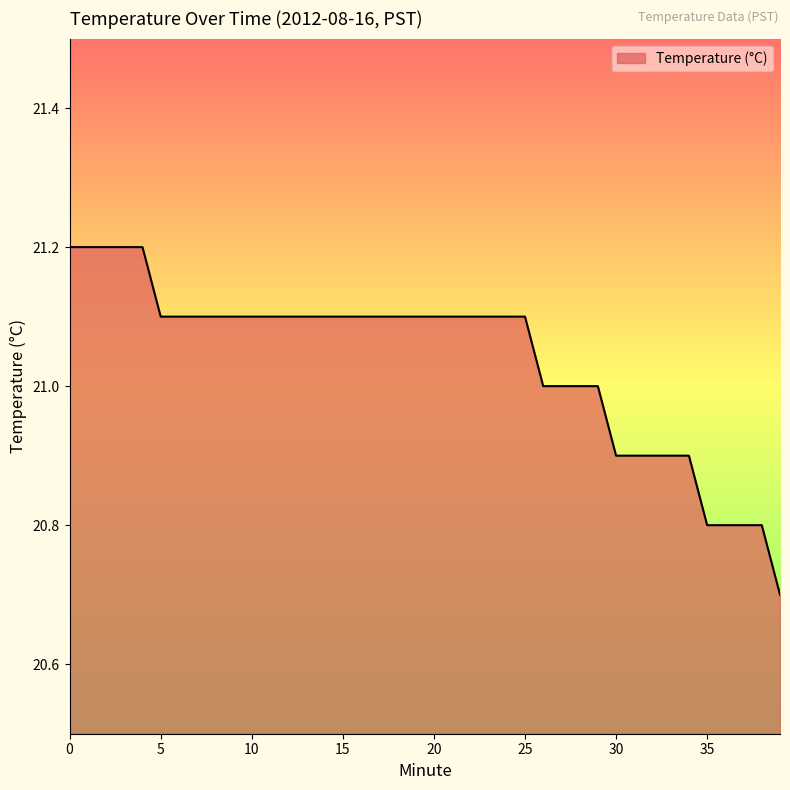

How many lines are shown in the chart?

1